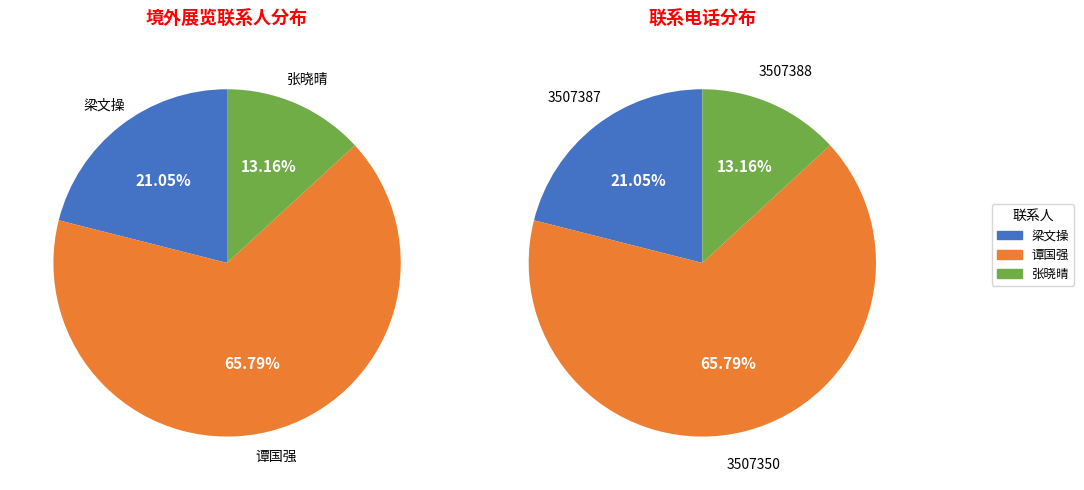

Which category has the biggest portion of the pie?

谭国强